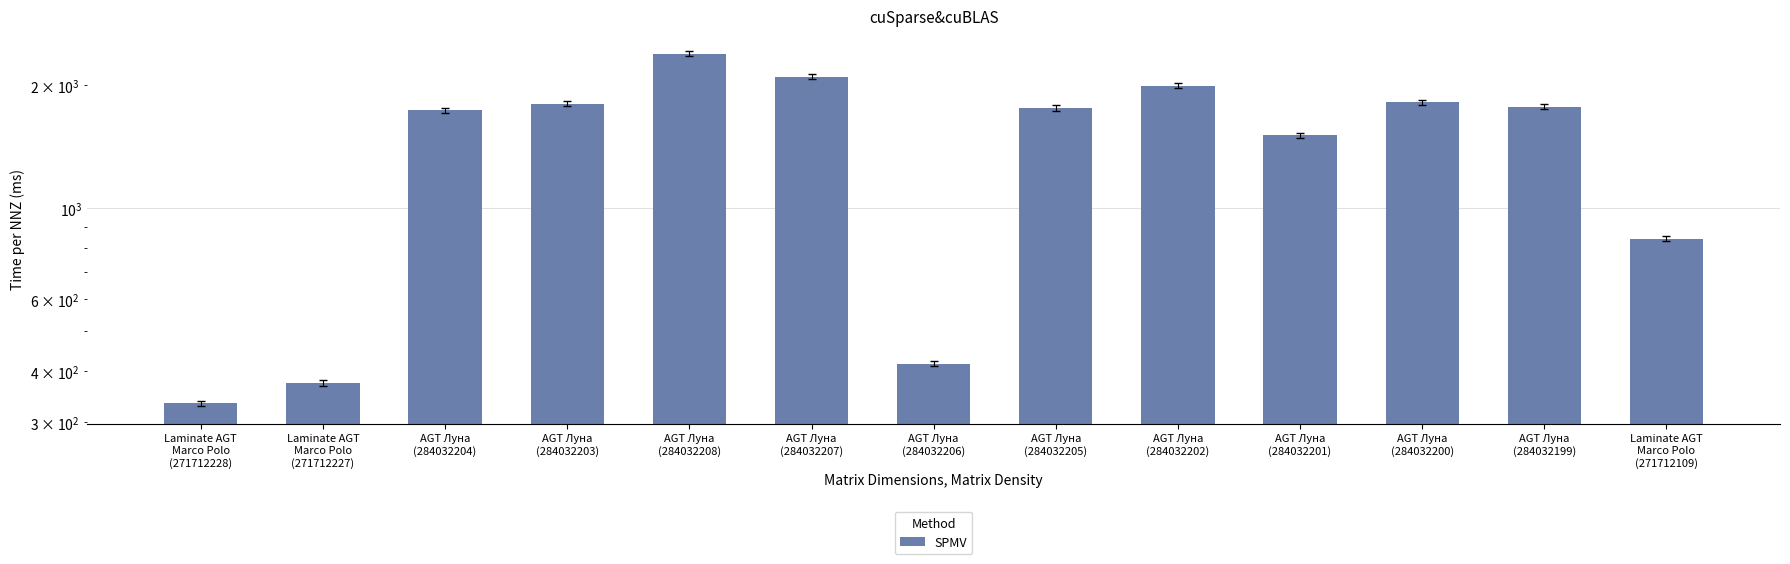

The chart shows a value of 1757 at AGT Луна
(284032205). True or false?

True